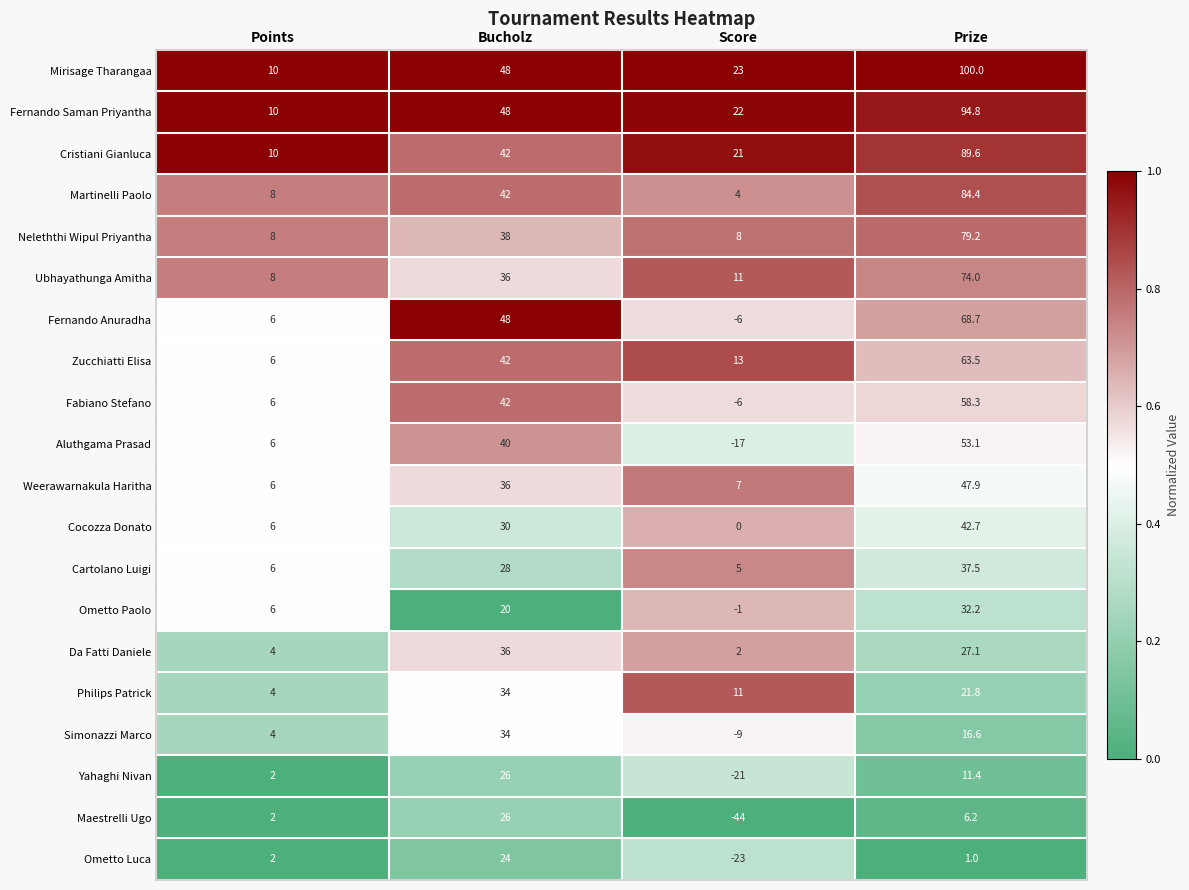

What is the sum of all Ometto Paolo values?

57.2